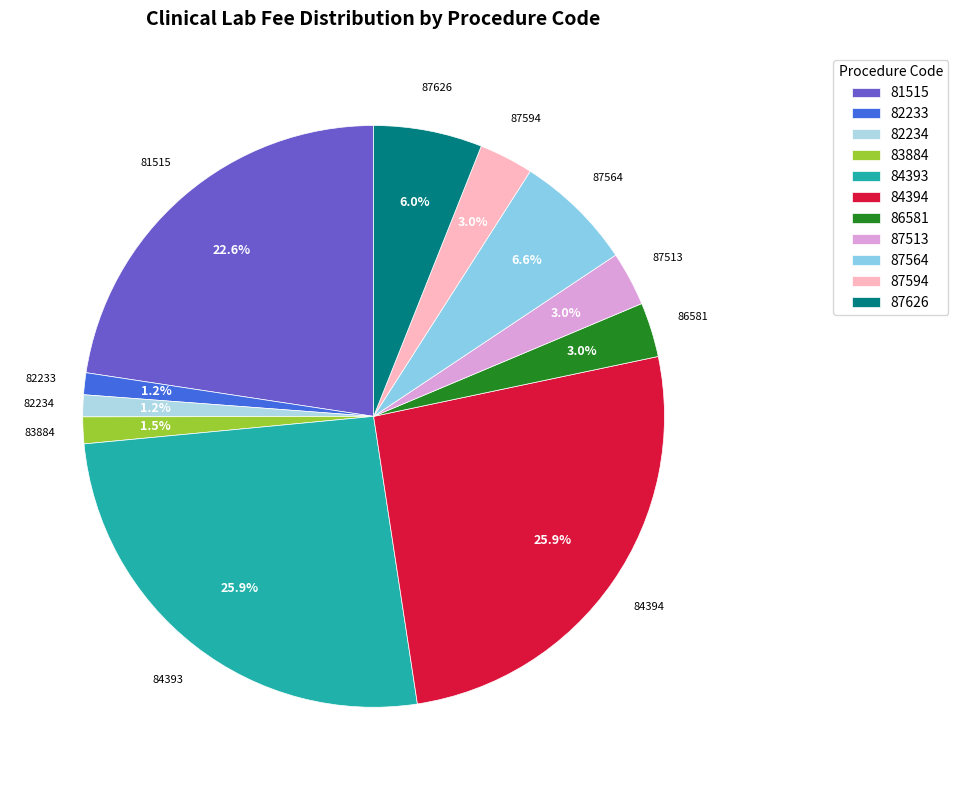

The 84393 slice represents 26% of the pie. True or false?

True